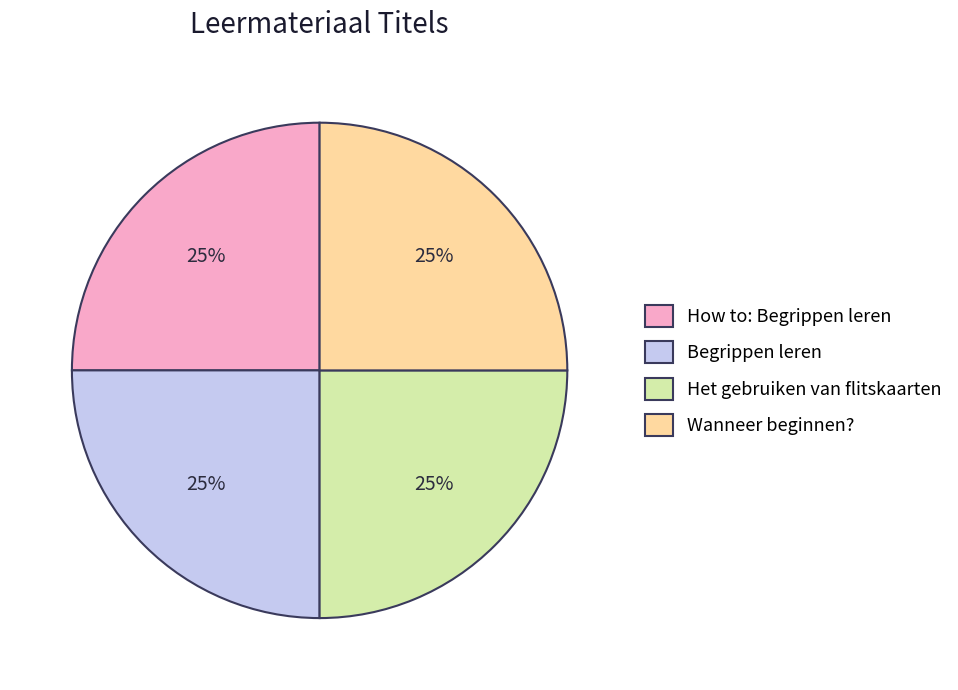

What percentage is the How to: Begrippen leren slice, to the nearest percent?

25%